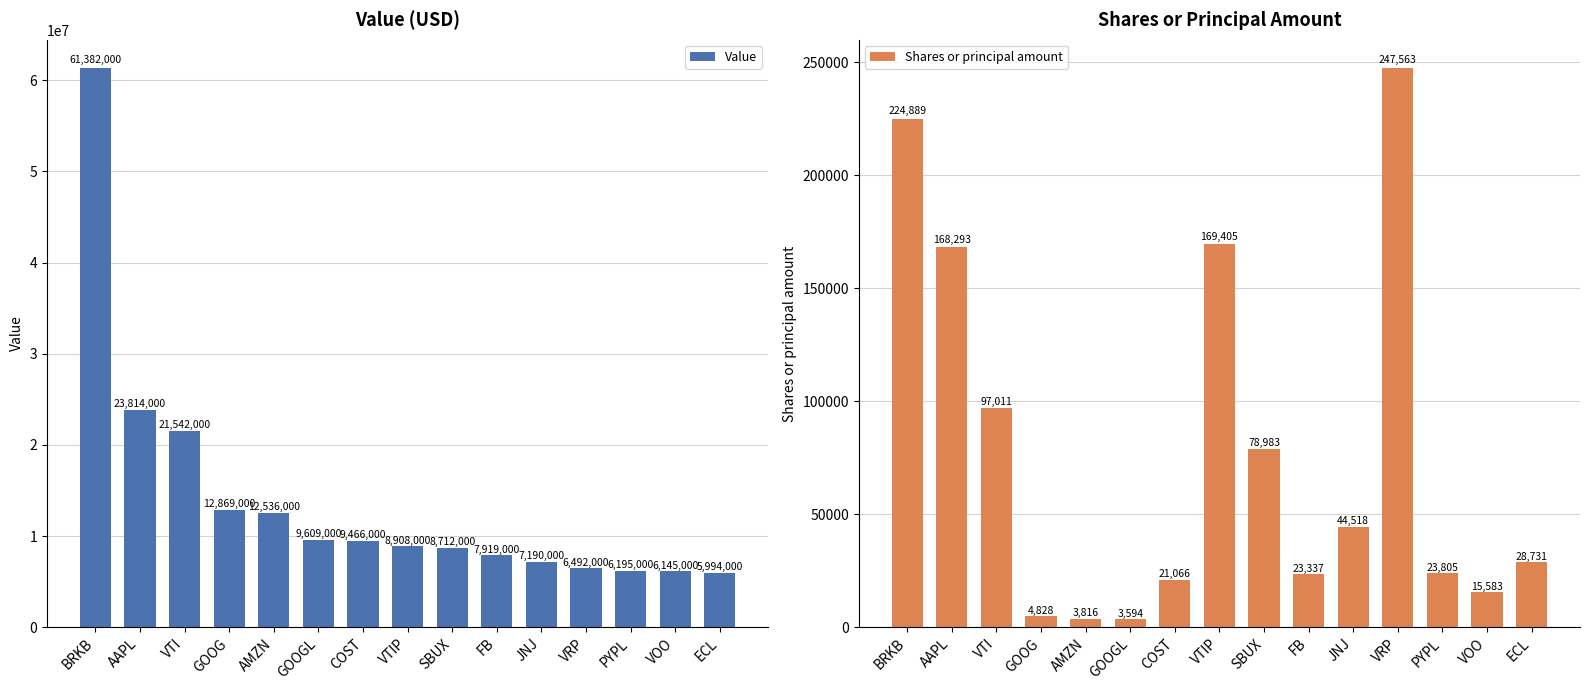

What is the lowest value of the Value series?

5994000